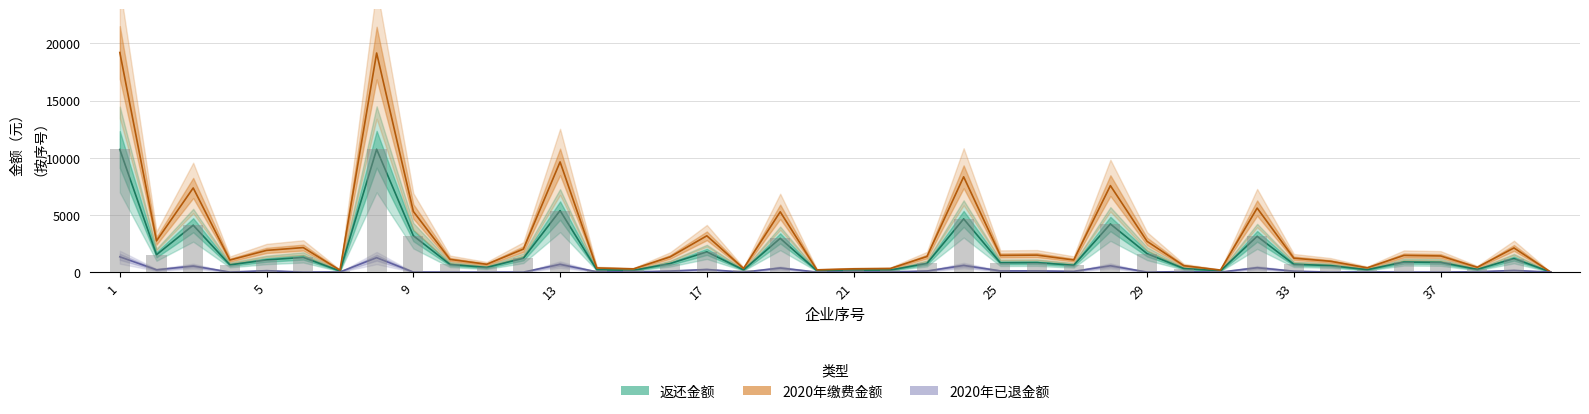

Reading left to right, list all the values displayed in this chart.

返还金额: 10719.0	1518.0	4097.7	631.1	1063.5	1285.0	93.7	10737.0	3181.5	666.0	408.0	1208.0	5377.5	201.6	156.0	743.4	1768.5	191.2	2949.4	117.0	171.2	180.0	758.7	4650.0	813.9	826.4	595.3	4206.0	1610.6	312.0	105.2	3127.5	681.8	566.4	210.1	875.2	846.0	234.0	1181.0	0.0
2020年缴费金额: 19200.0	2730.0	7356.1	1051.8	1898.0	2141.7	166.2	19154.0	5302.5	1110.0	680.0	2013.3	9635.0	360.0	280.0	1329.0	3172.5	318.6	5271.4	195.0	285.4	312.5	1359.9	8330.0	1460.9	1483.3	1056.8	7560.0	2684.3	560.0	175.3	5595.0	1217.2	944.0	374.0	1458.6	1410.0	420.0	2111.5	0.0
2020年已退金额: 1335.0	200.0	526.6	0.0	125.5	0.0	10.0	1259.0	0.0	0.0	0.0	0.0	672.5	24.0	20.0	90.0	225.0	0.0	355.7	0.0	0.0	12.5	95.4	580.0	104.3	106.0	64.7	550.0	0.0	40.0	0.0	382.5	81.0	0.0	23.9	0.0	0.0	30.0	143.1	0.0